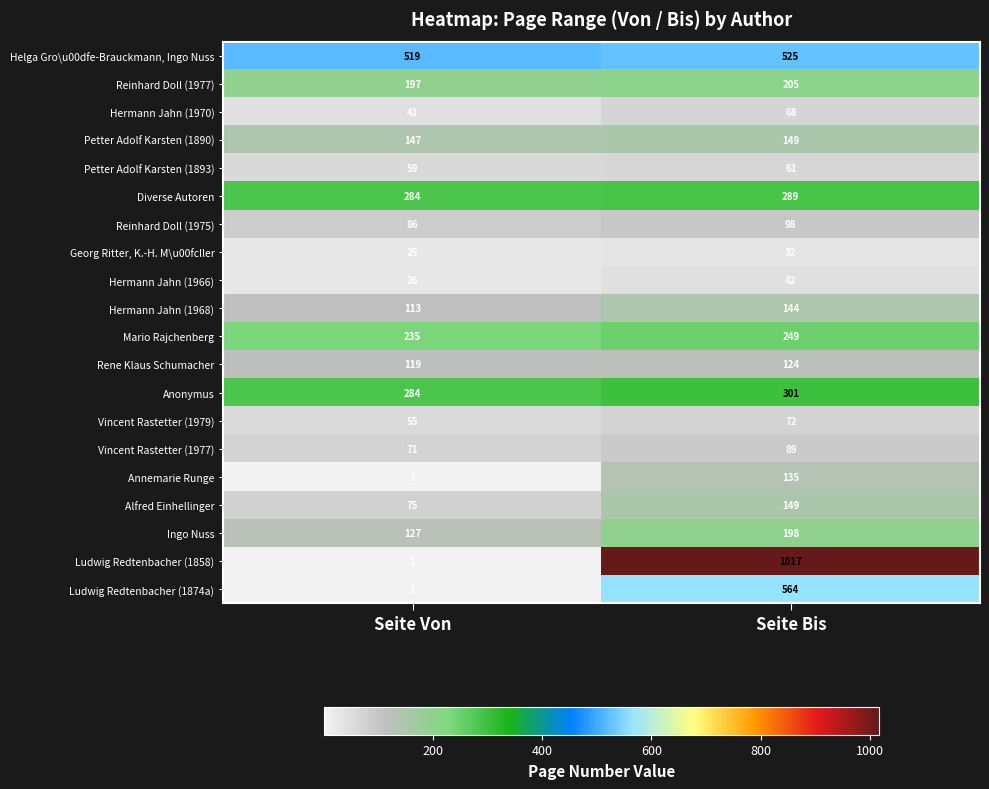

Which label corresponds to the smallest value in the chart?

Seite Von